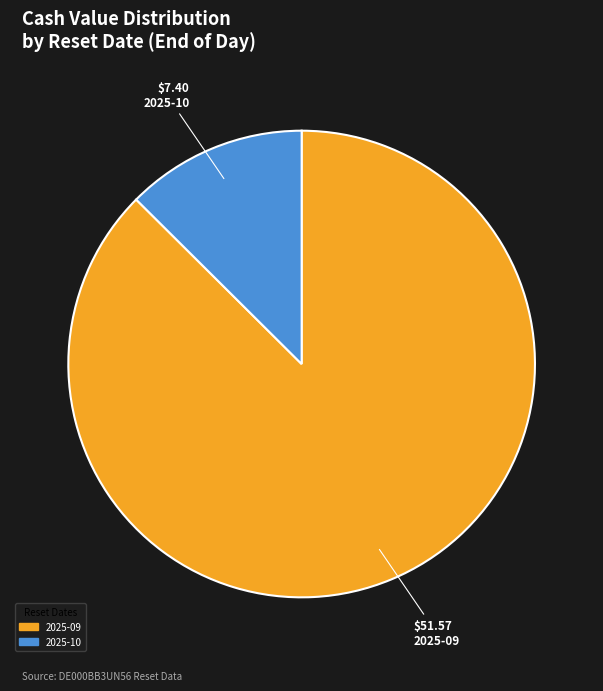

Is there any slice that represents more than half of the pie?

Yes